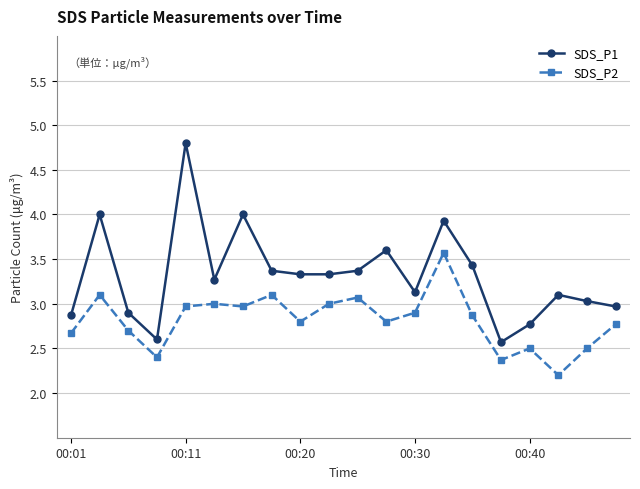

What is the value of the SDS_P2 point at the 19th from the left?

2.5